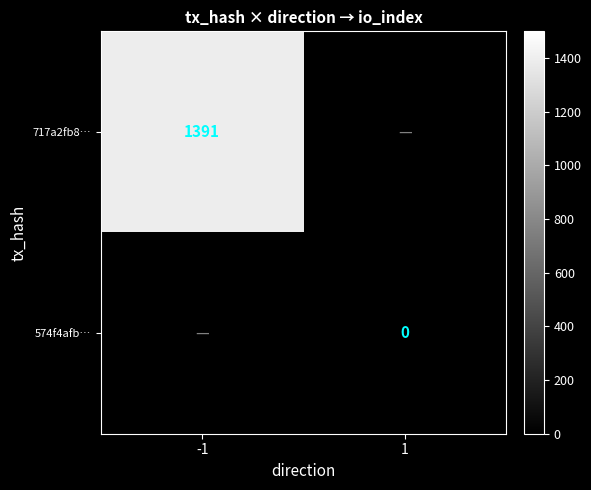

The value of 717a2fb8… at -1 is 2492. True or false?

False